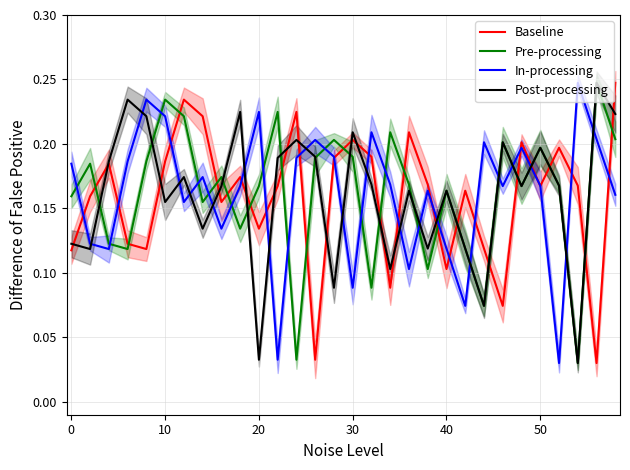

Rank the series by their maximum value, from lowest to highest.

Baseline, Pre-processing, In-processing, Post-processing